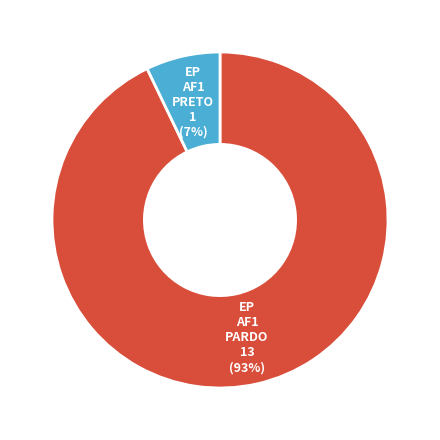

Does any single category account for the majority?

Yes